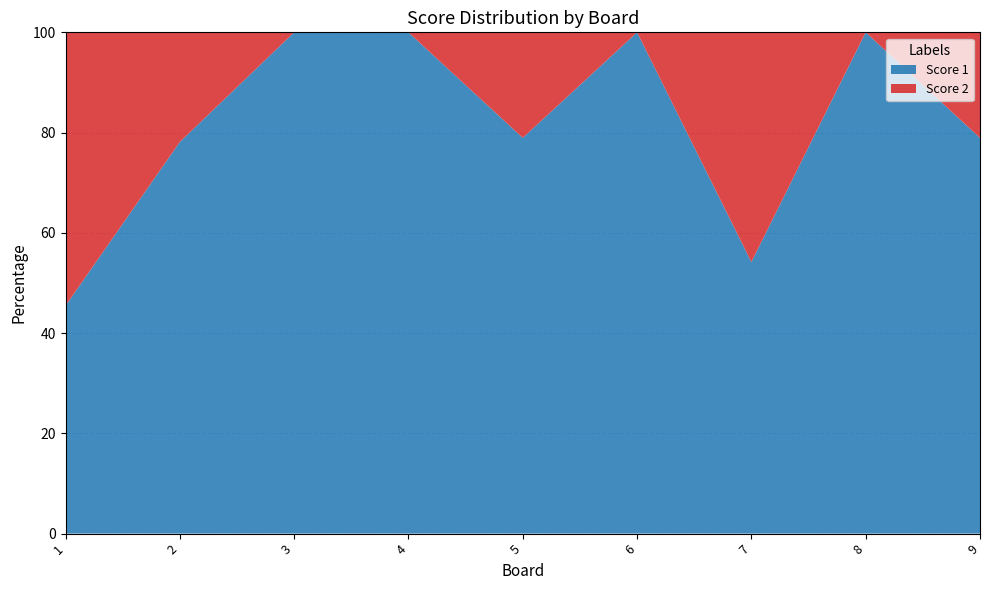

Reading left to right, extract all data points from this chart.

Score 1: 1=10	2=25	3=25	4=25	5=15	6=21	7=13	8=25	9=15
Score 2: 1=12	2=7	3=0	4=0	5=4	6=0	7=11	8=0	9=4